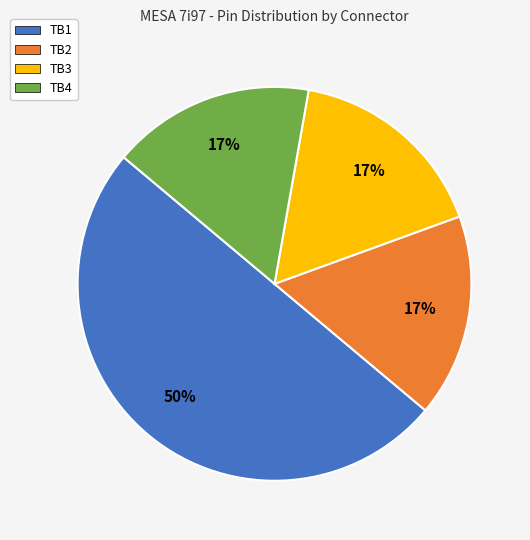

To the nearest percent, what is the average slice percentage?

25%